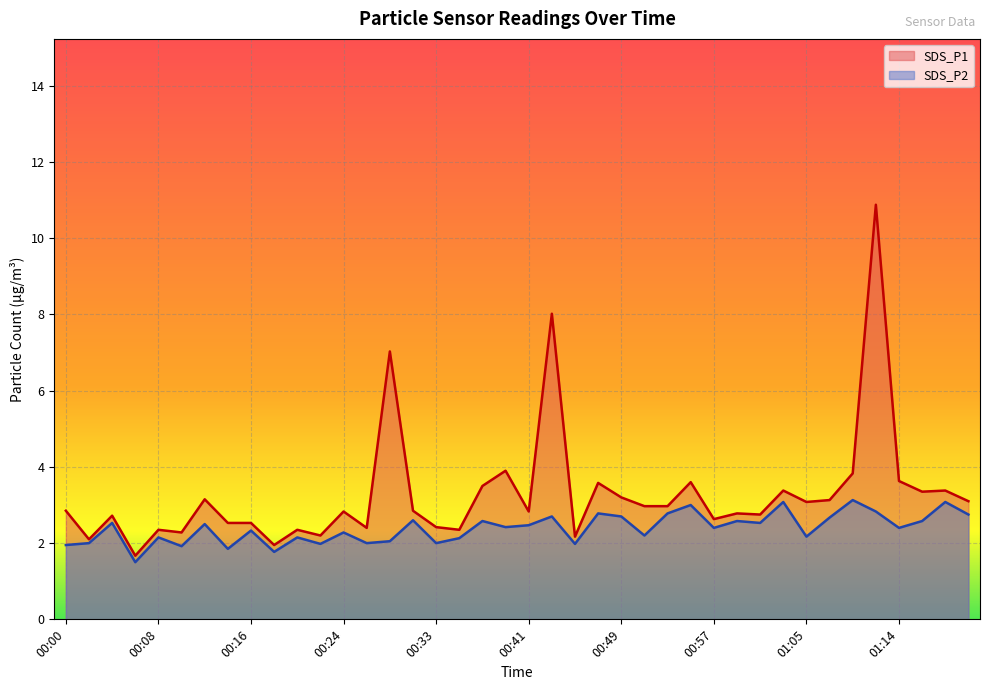

Between 00:20 and 00:59, which is larger?

00:59